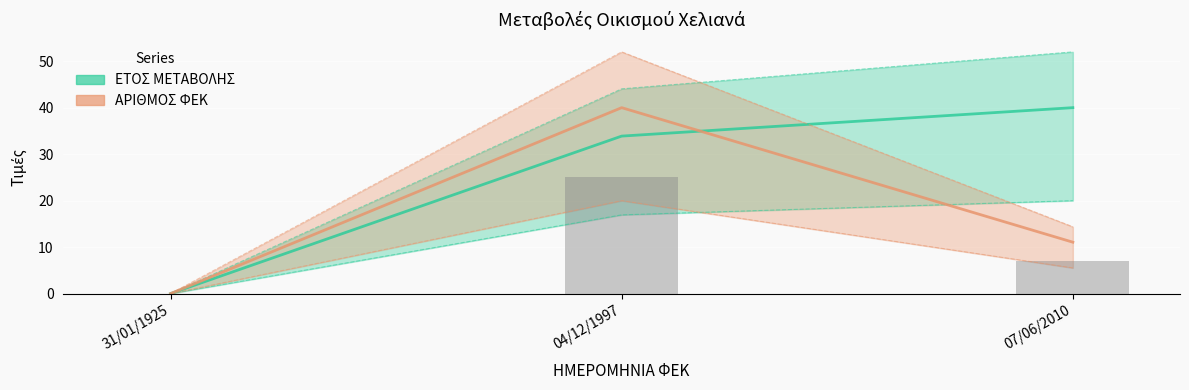

Which category has the highest value in the ΕΤΟΣ ΜΕΤΑΒΟΛΗΣ series?

07/06/2010